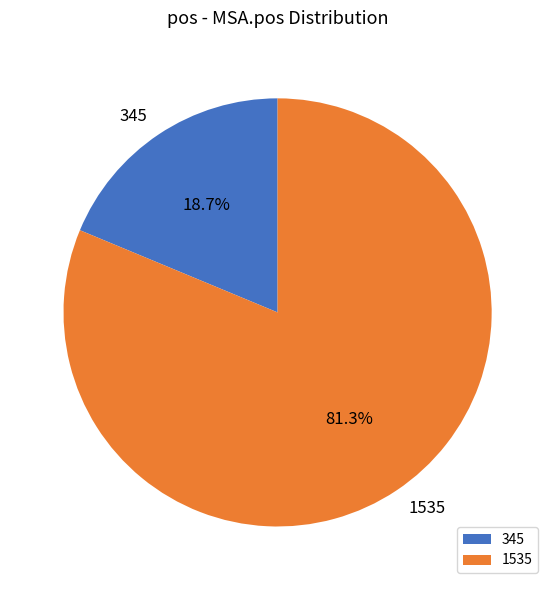

To the nearest percent, what percentage of the pie is 345?

19%